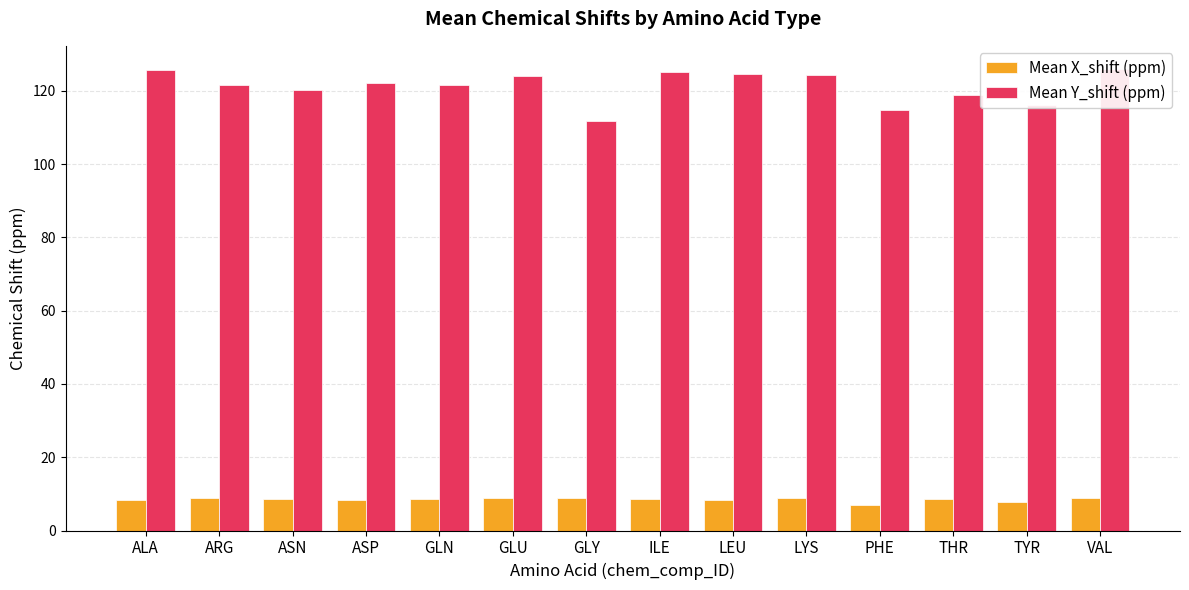

Which series changed the most between ASP and LEU?

Mean Y_shift (ppm)